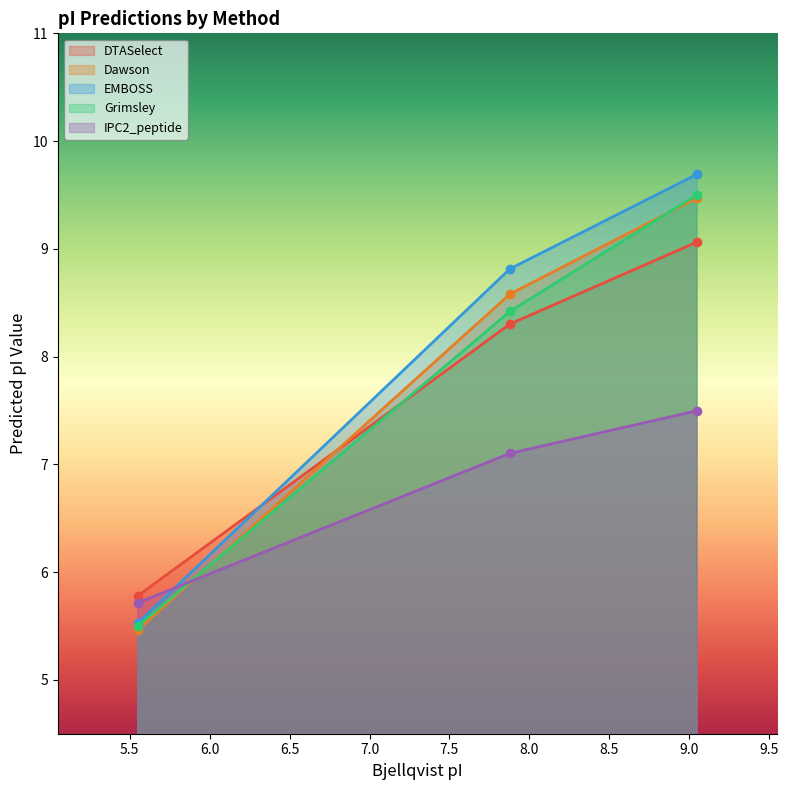

At which label does DTASelect reach its peak?

9.048